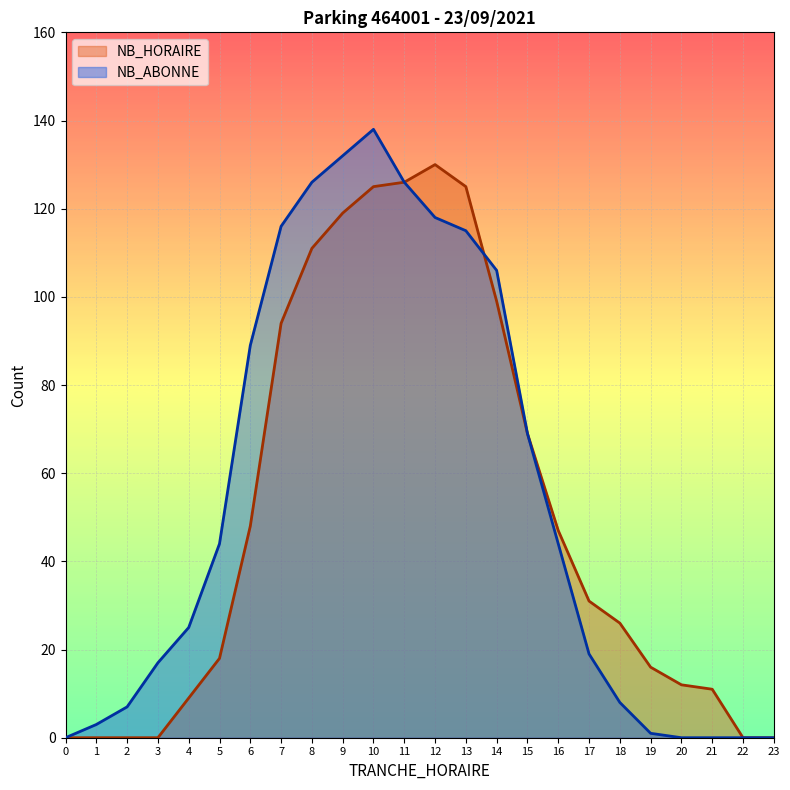

Reading left to right, what are all the values shown in this chart?

NB_HORAIRE: 0=0	1=0	2=0	3=0	4=9	5=18	6=48	7=94	8=111	9=119	10=125	11=126	12=130	13=125	14=99	15=69	16=47	17=31	18=26	19=16	20=12	21=11	22=0	23=0
NB_ABONNE: 0=0	1=3	2=7	3=17	4=25	5=44	6=89	7=116	8=126	9=132	10=138	11=126	12=118	13=115	14=106	15=69	16=44	17=19	18=8	19=1	20=0	21=0	22=0	23=0